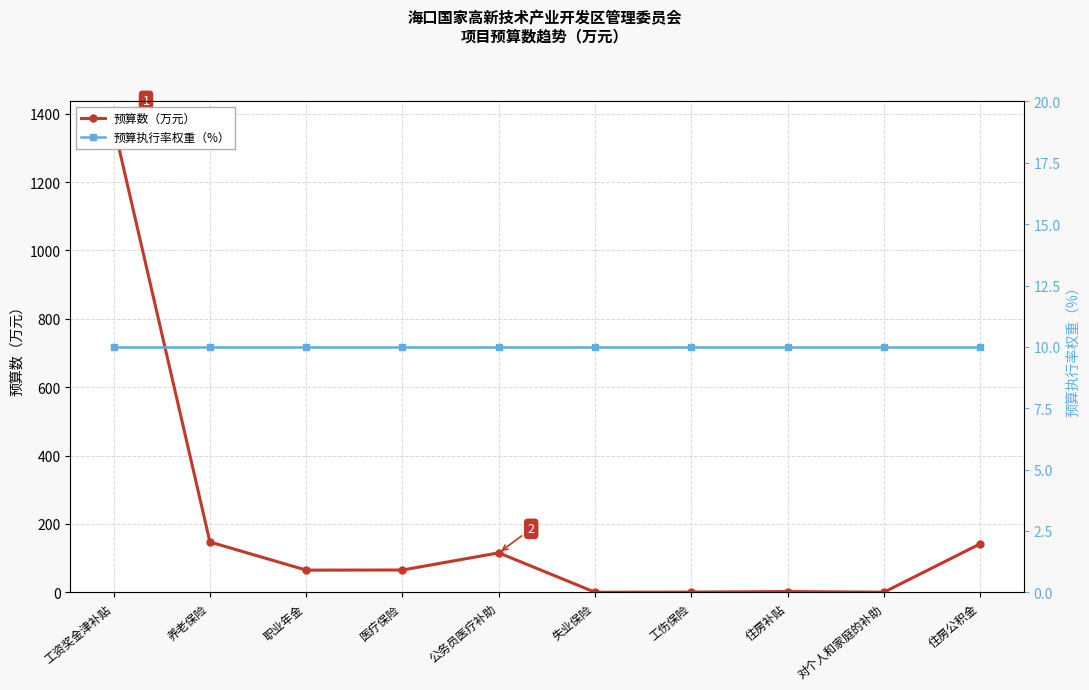

The 预算数（万元） series shows 65.3 at 医疗保险. True or false?

True